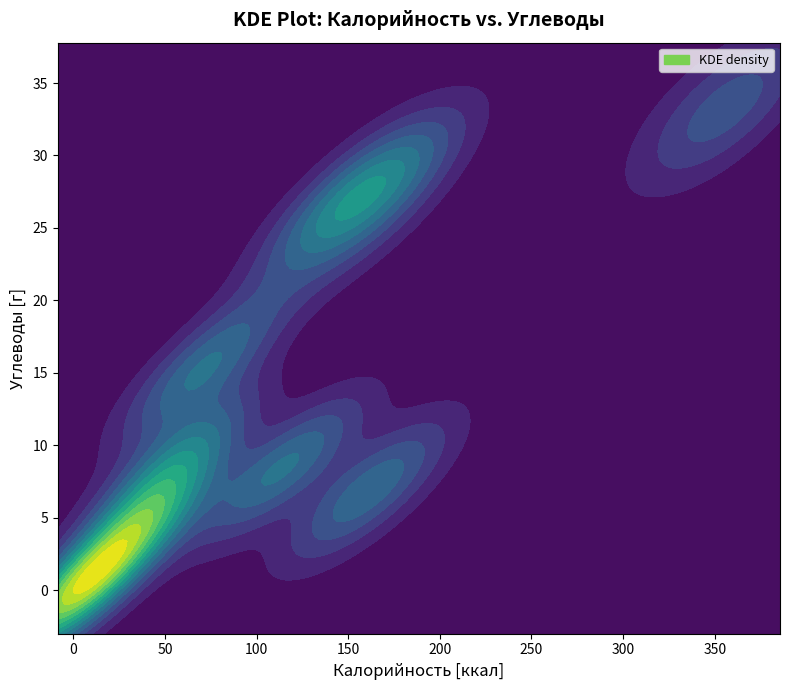

Is it true that Углеводы equals 21.1 at Хлеб (обед)?

False